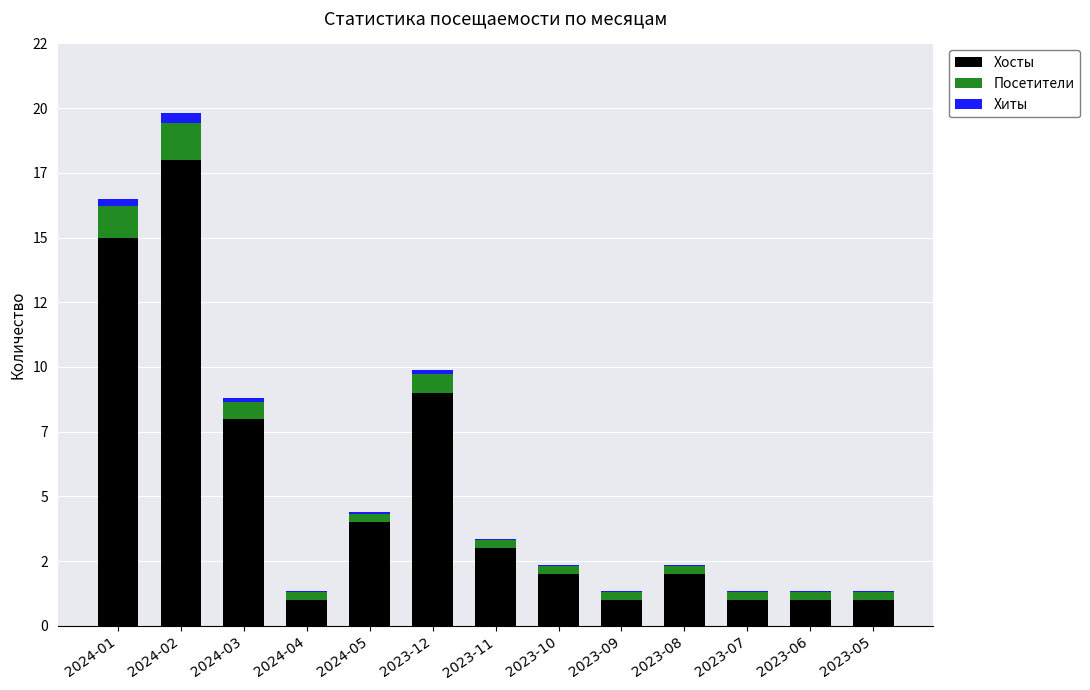

What are all the series names shown in the legend?

Хосты, Посетители, Хиты